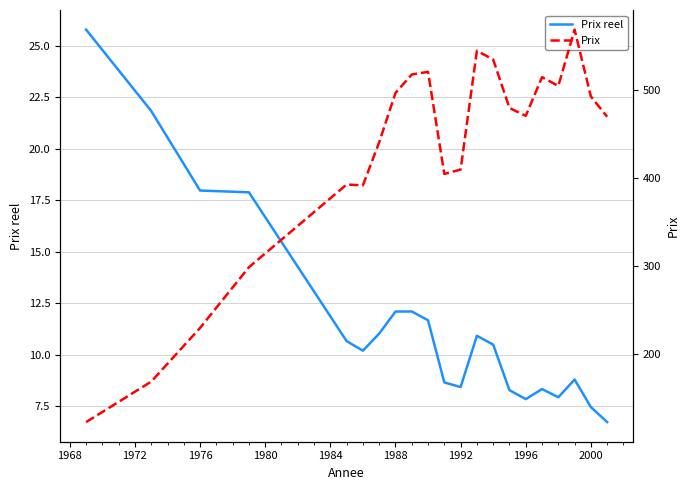

Count the number of categories in the chart.

21